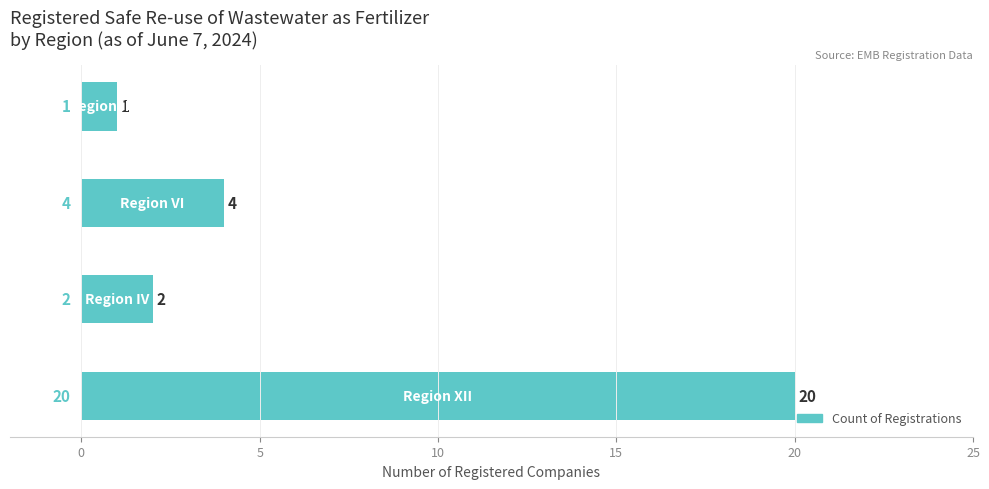

Reading bottom to top, extract all data points from this chart.

20	2	4	1